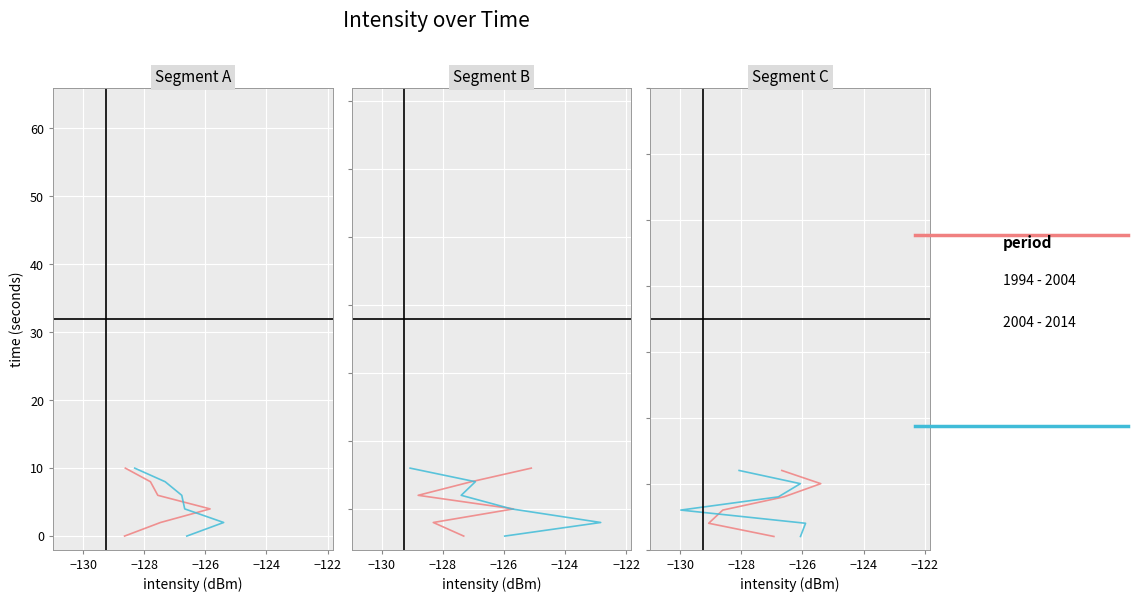

Which series changed the most between −124 and −122?

1994 - 2004